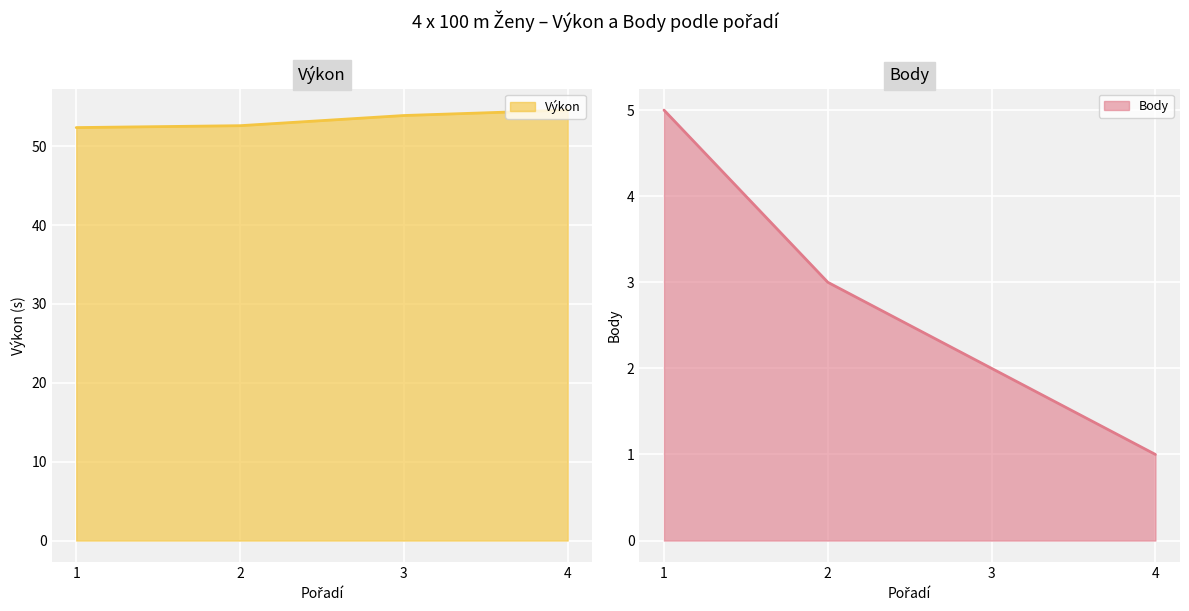

At how many categories does at least one series exceed 46?

4